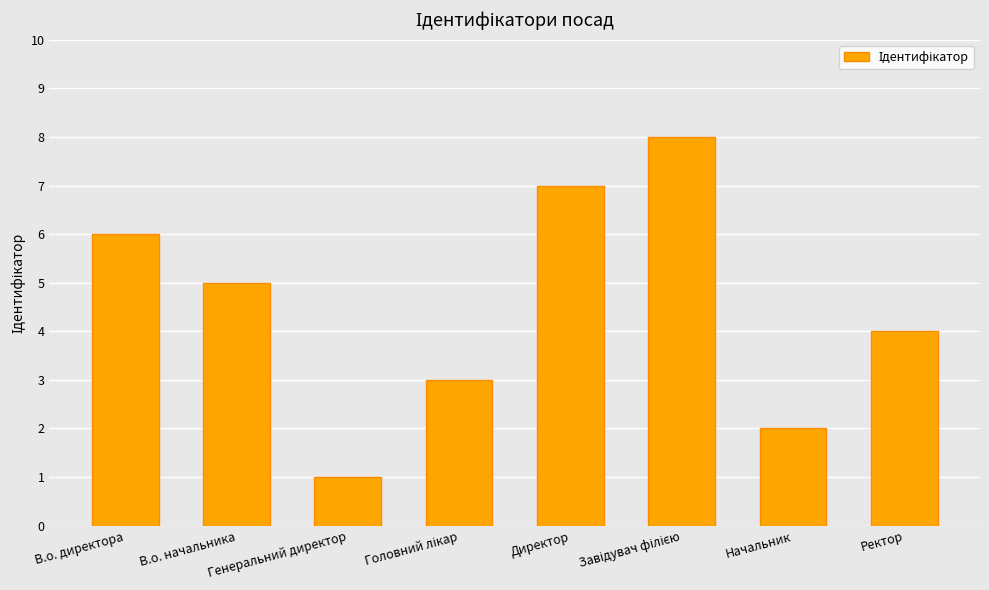

What is the change in value from В.о. директора to Директор?

+1